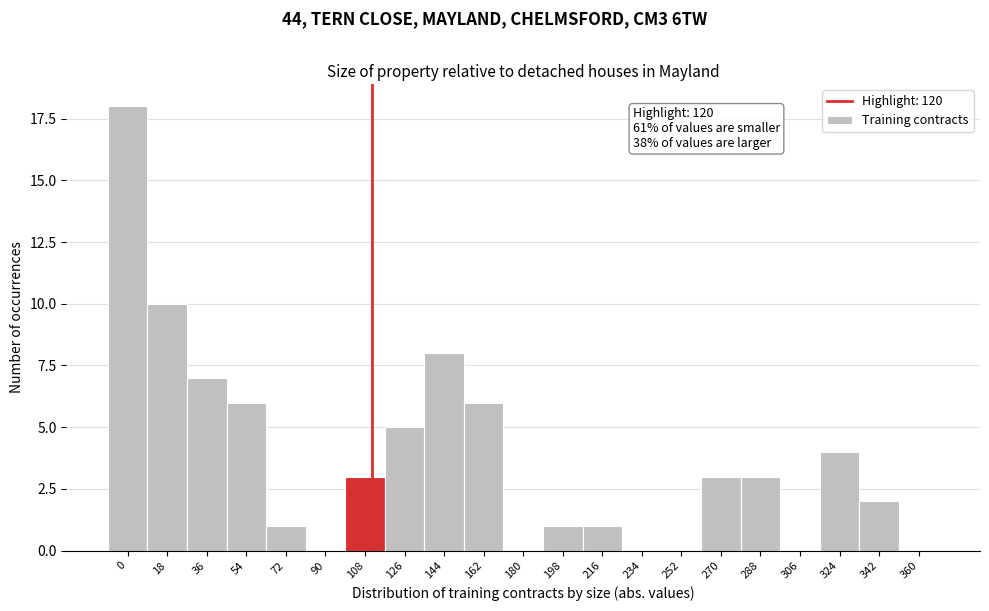

Reading left to right, transcribe all the data shown in this chart.

0=18	18=10	36=7	54=6	72=1	90=0	108=3	126=5	144=8	162=6	180=0	198=1	216=1	234=0	252=0	270=3	288=3	306=0	324=4	342=2	360=0